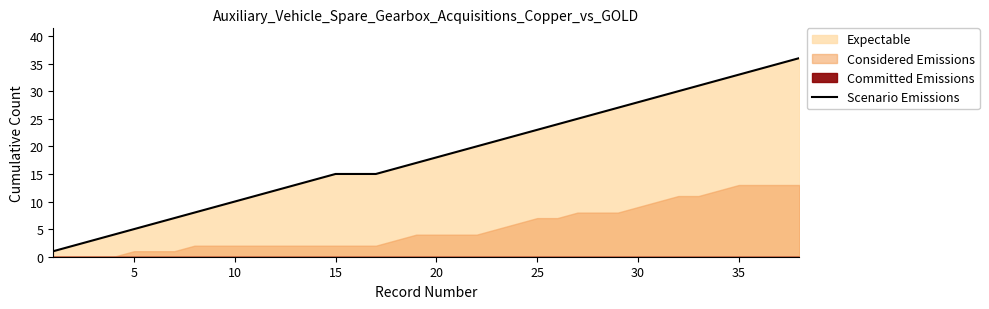

What is the difference between the maximum and minimum values?

35